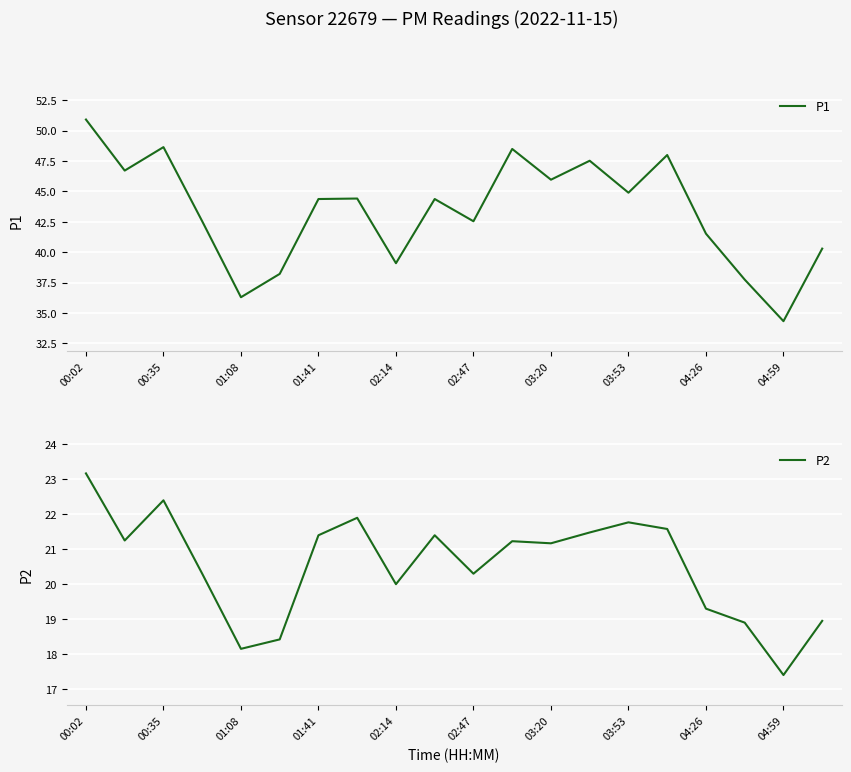

Rank the series by their average value, from lowest to highest.

P2, P1